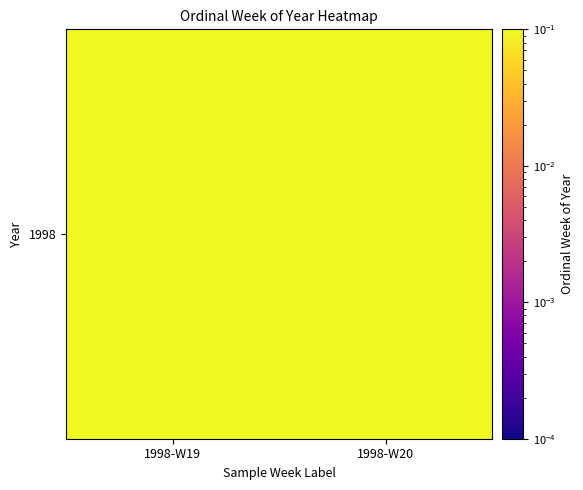

Reading left to right, what are all the values shown in this chart?

1998-W19=0.5	1998-W20=0.5